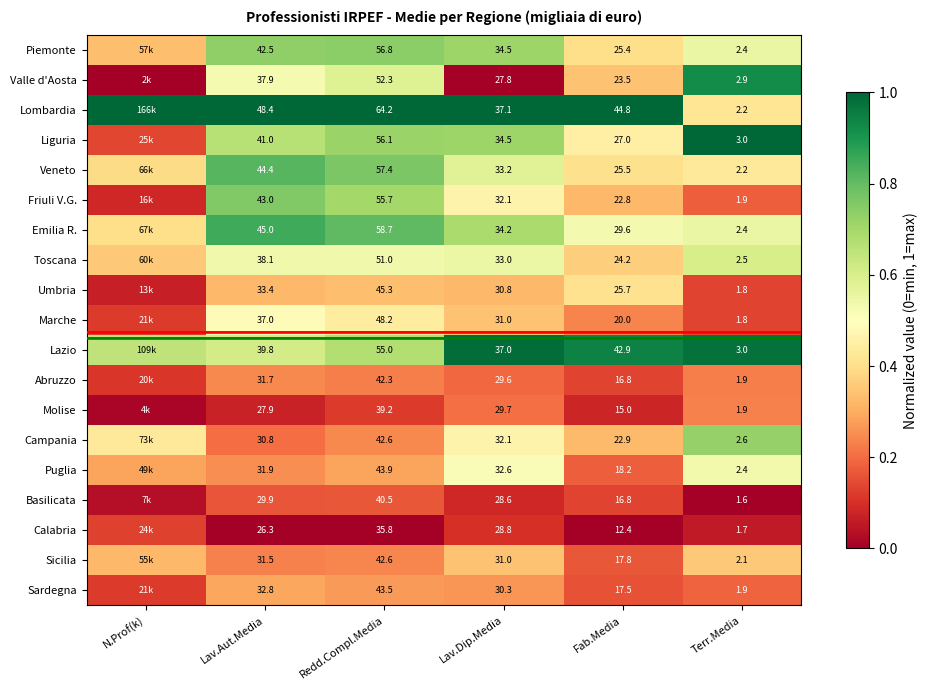

Which series changed the most between Lav.Aut.Media and Redd.Compl.Media?

Lombardia